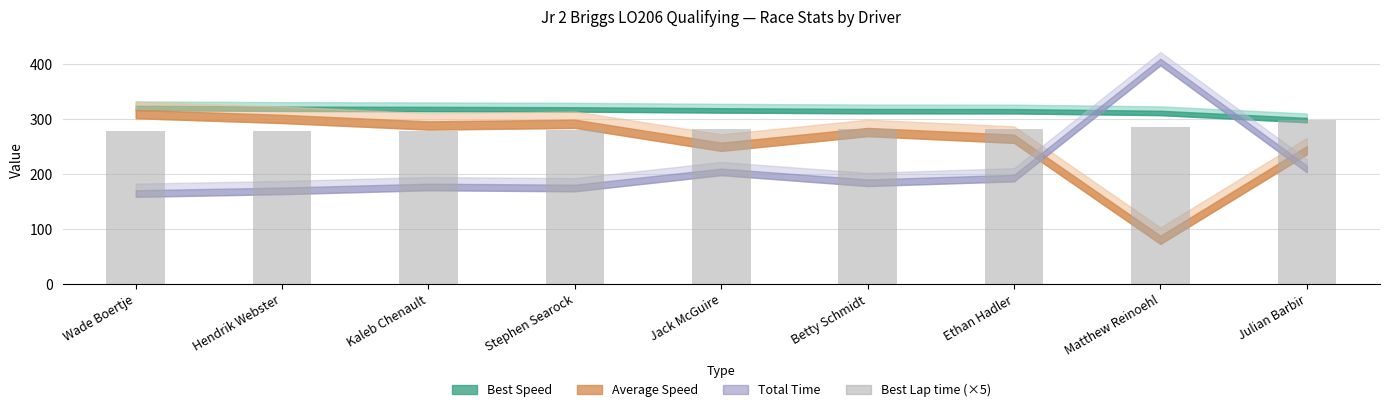

Approximately how many times larger is the value at Ethan Hadler compared to Julian Barbir?

0.9